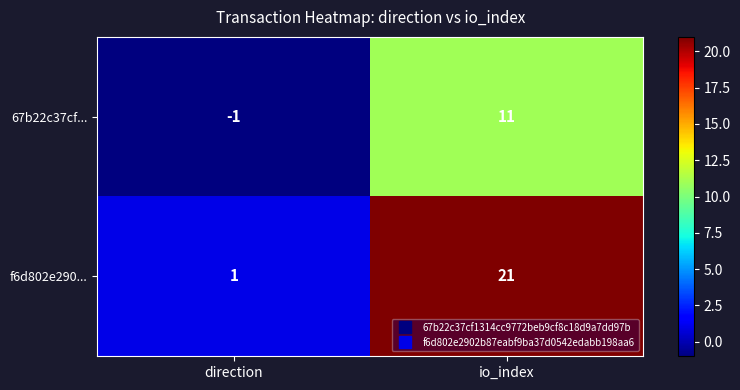

Which series has the largest range (max minus min)?

f6d802e290...